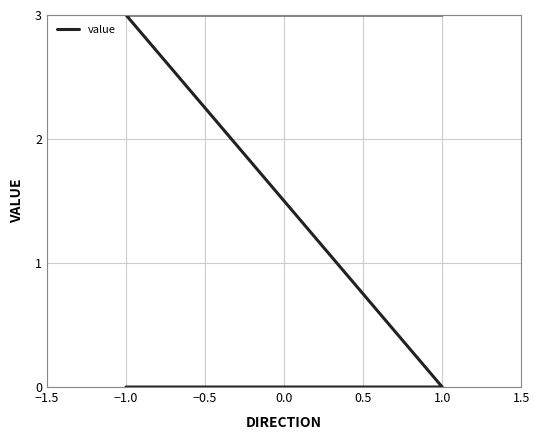

What is the change in value from 1.0 to −1.0?

+3